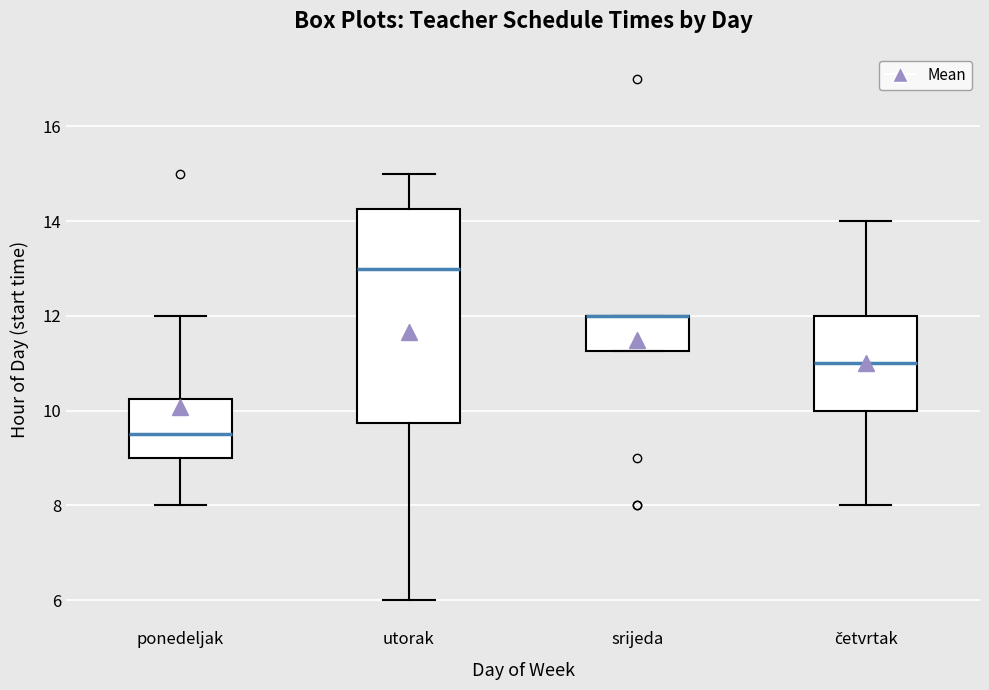

Reading left to right, read every box against the y-axis: the position of its median line, the range the box covers, and the ends of its whiskers. The values are not printed on the chart, so give them approximately, as read against the axis.

ponedeljak: median 9.6, box 9.0 to 10.2, whiskers 8.0 to 12.0
utorak: median 13.0, box 9.8 to 14.2, whiskers 6.0 to 15.0
srijeda: median 12.0 (drawn on the box's upper edge), box 11.2 to 12.0, whiskers 11.2 to 12.0
četvrtak: median 11.0, box 10.0 to 12.0, whiskers 8.0 to 14.0